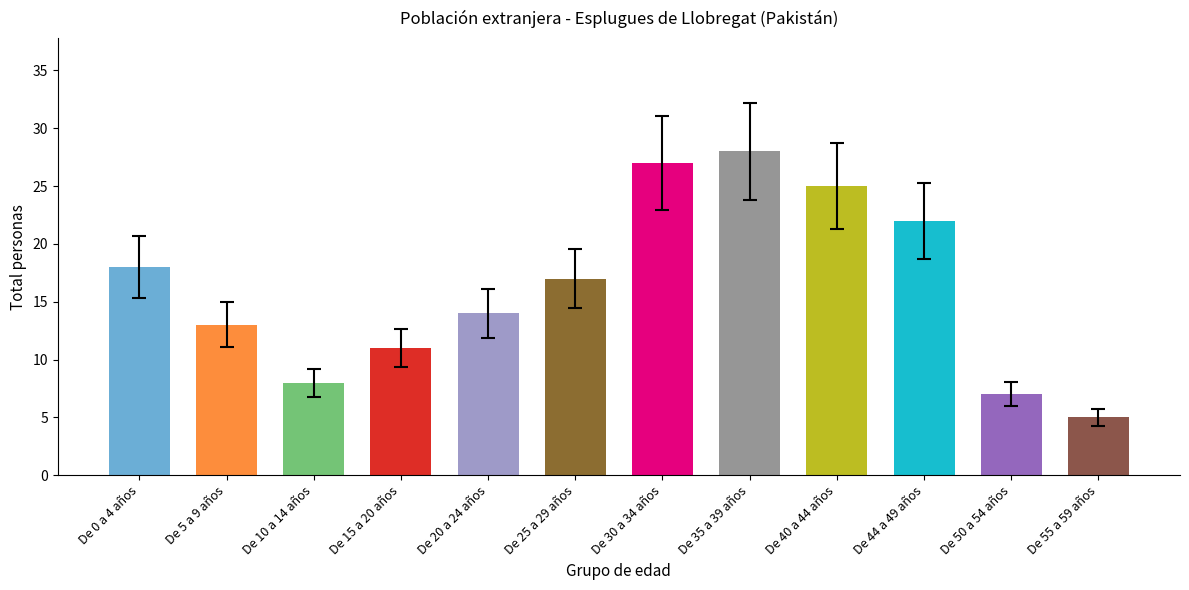

What is the sum of the values at De 44 a 49 años and De 0 a 4 años?

40